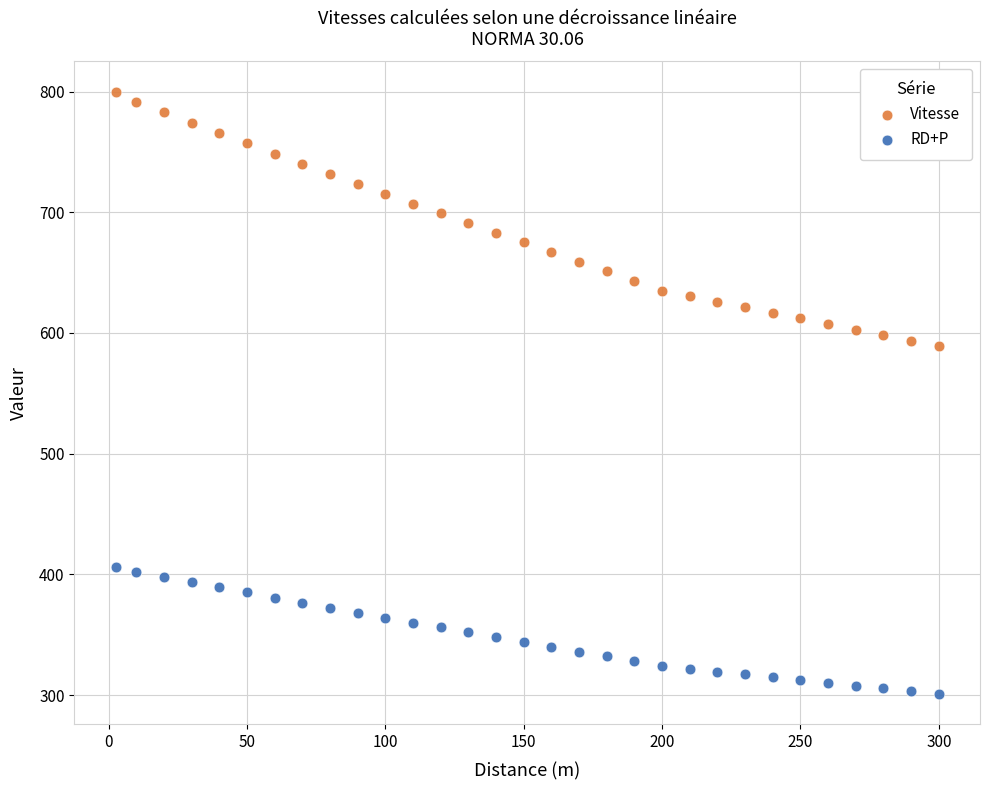

What are all the series names shown in the legend?

Vitesse, RD+P